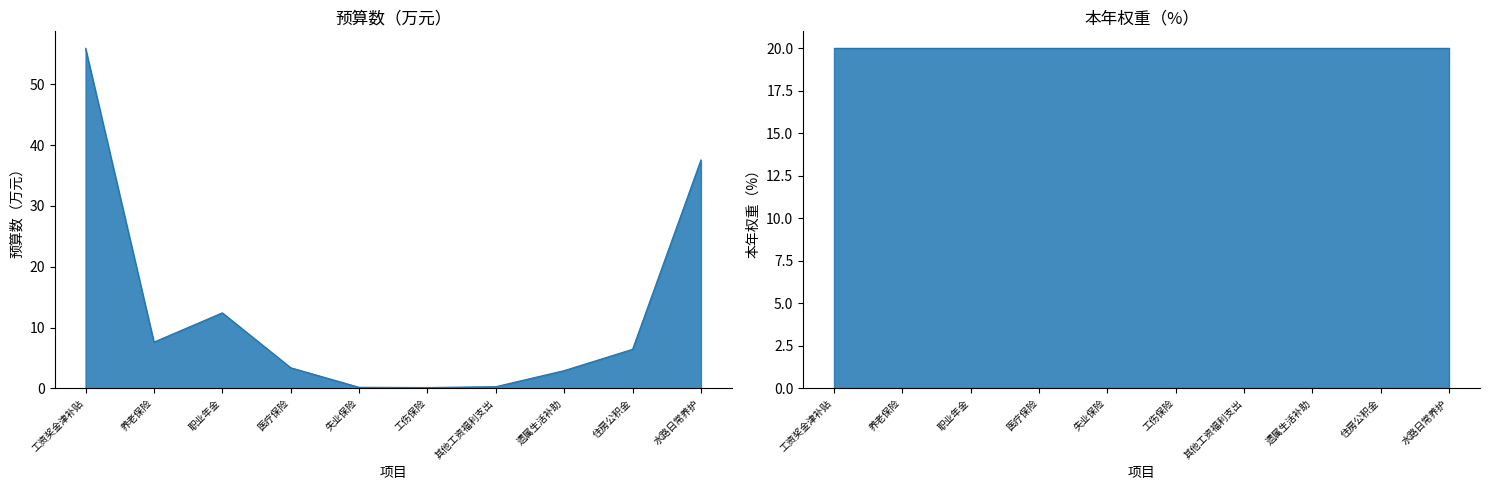

What position from the right is 失业保险?

6